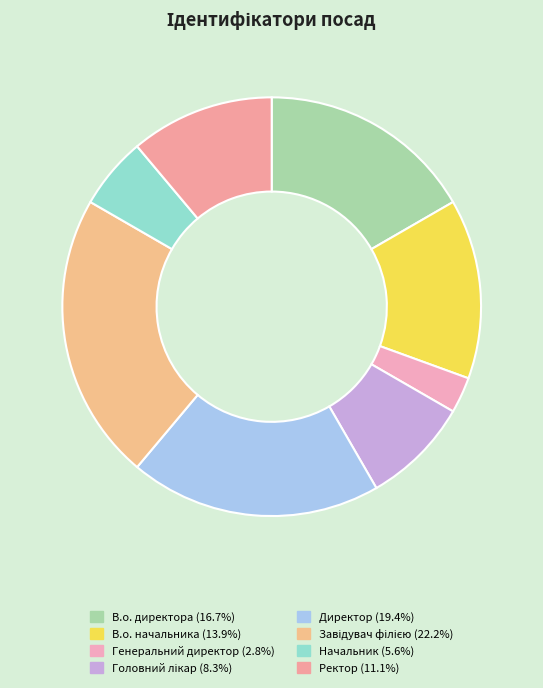

Between В.о. директора and Ректор, which is larger?

В.о. директора